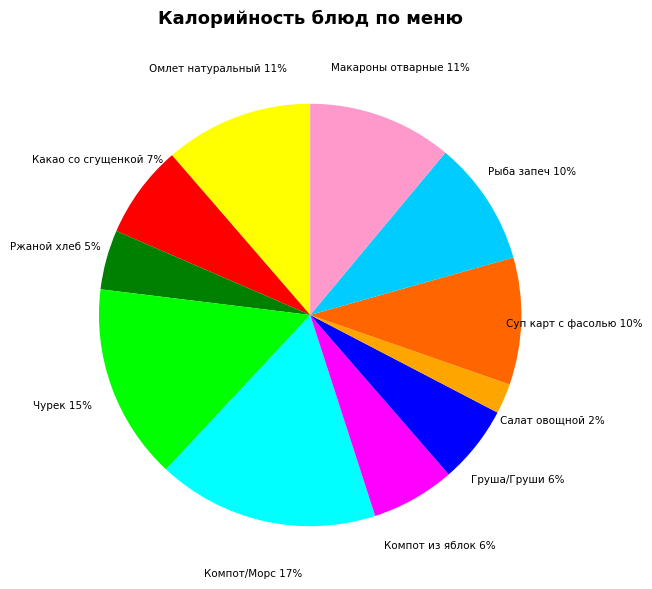

Is it true that Макароны отварные is 18% of the pie?

False